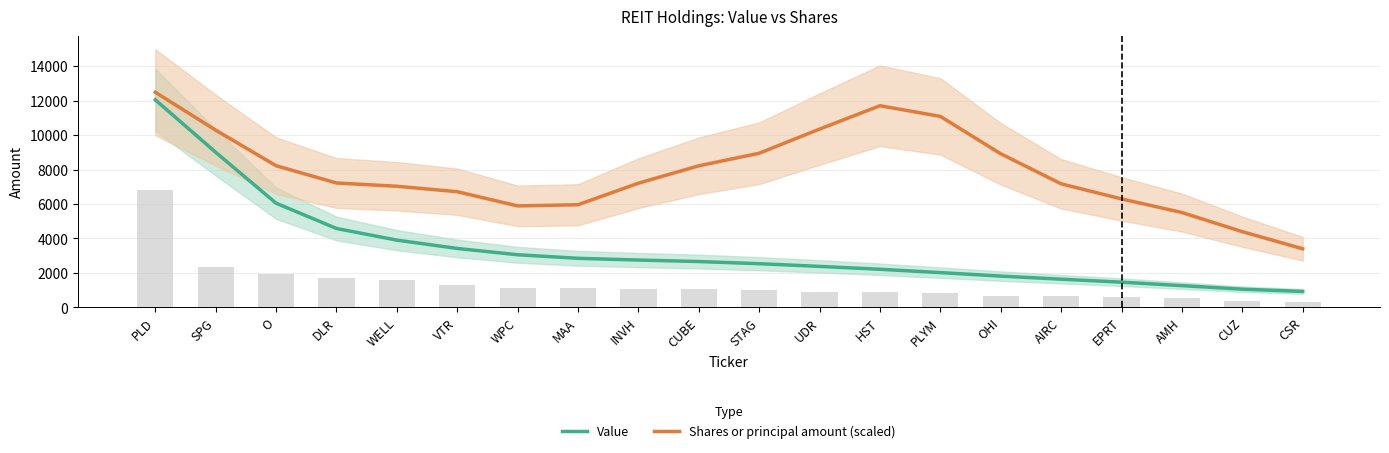

What is the average value of the Shares or principal amount (scaled) series?

7849.2